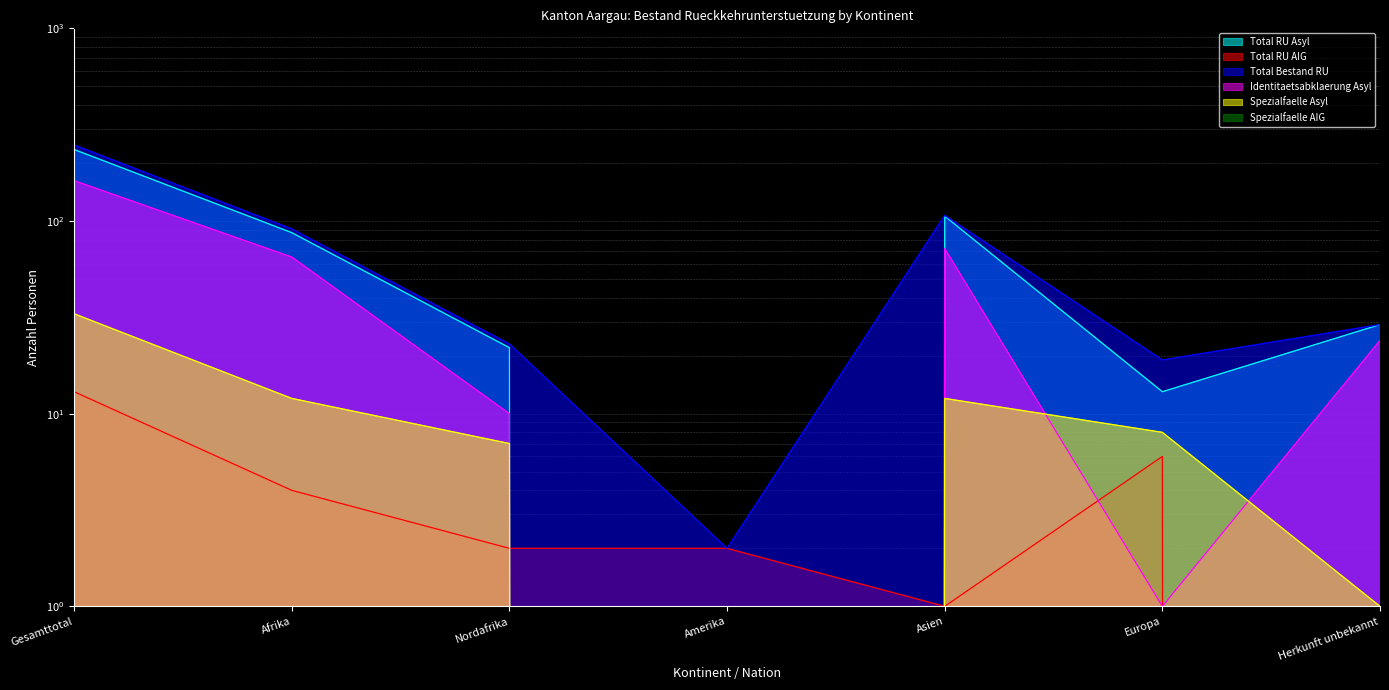

How many data points in Total RU Asyl are less than 29?

3